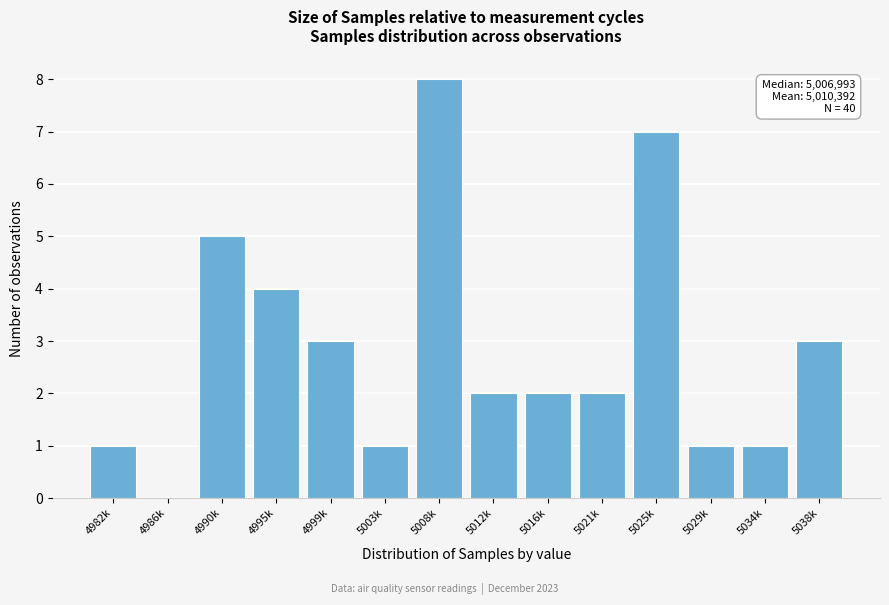

Reading left to right, what are all the values shown in this chart?

4982k=1	4986k=0	4990k=5	4995k=4	4999k=3	5003k=1	5008k=8	5012k=2	5016k=2	5021k=2	5025k=7	5029k=1	5034k=1	5038k=3